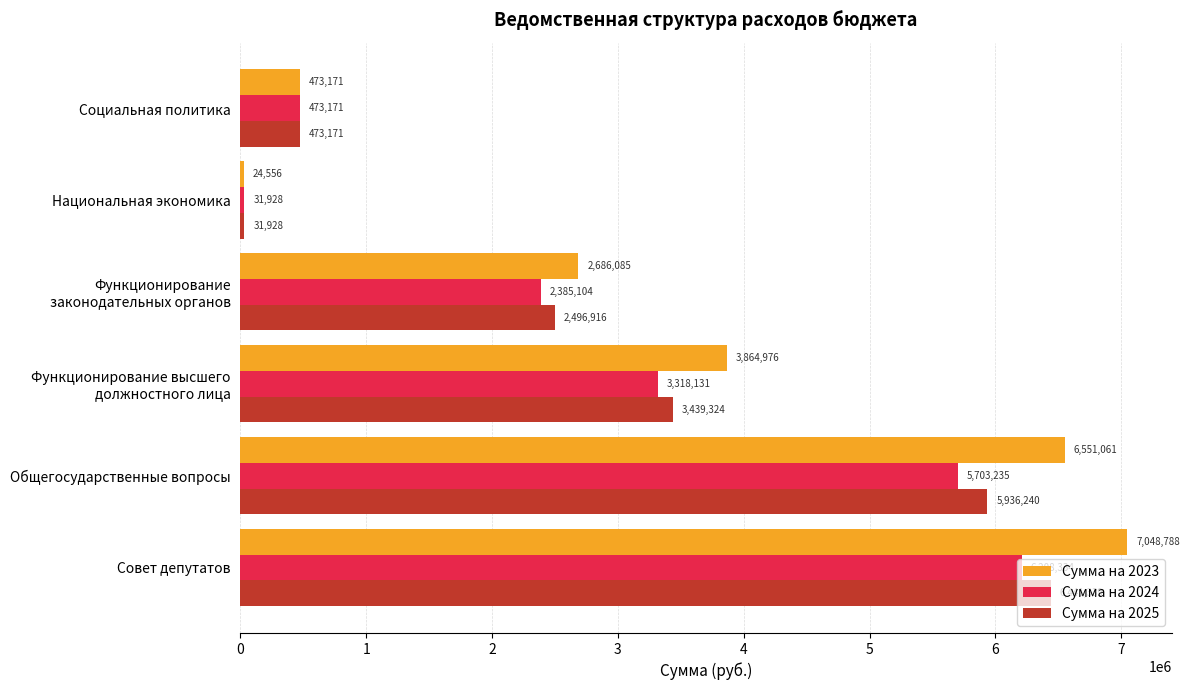

List the series in order of their peak value, highest first.

Сумма на 2023, Сумма на 2025, Сумма на 2024